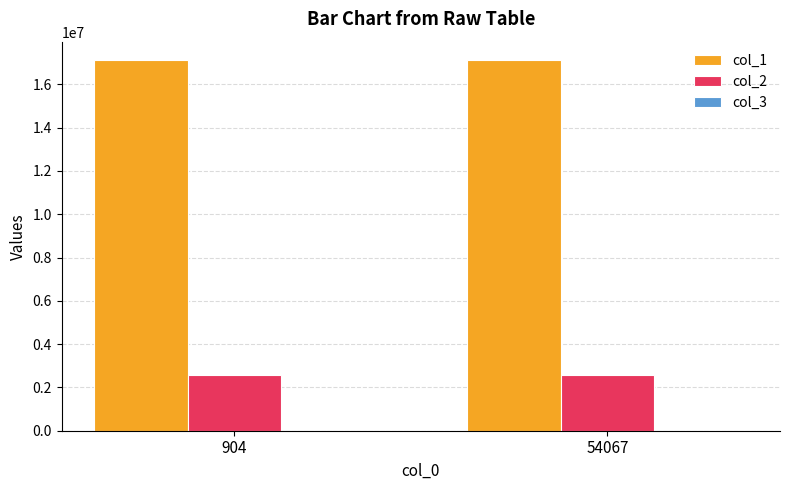

True or false: col_1 has a value of 7288627 at 54067.

False